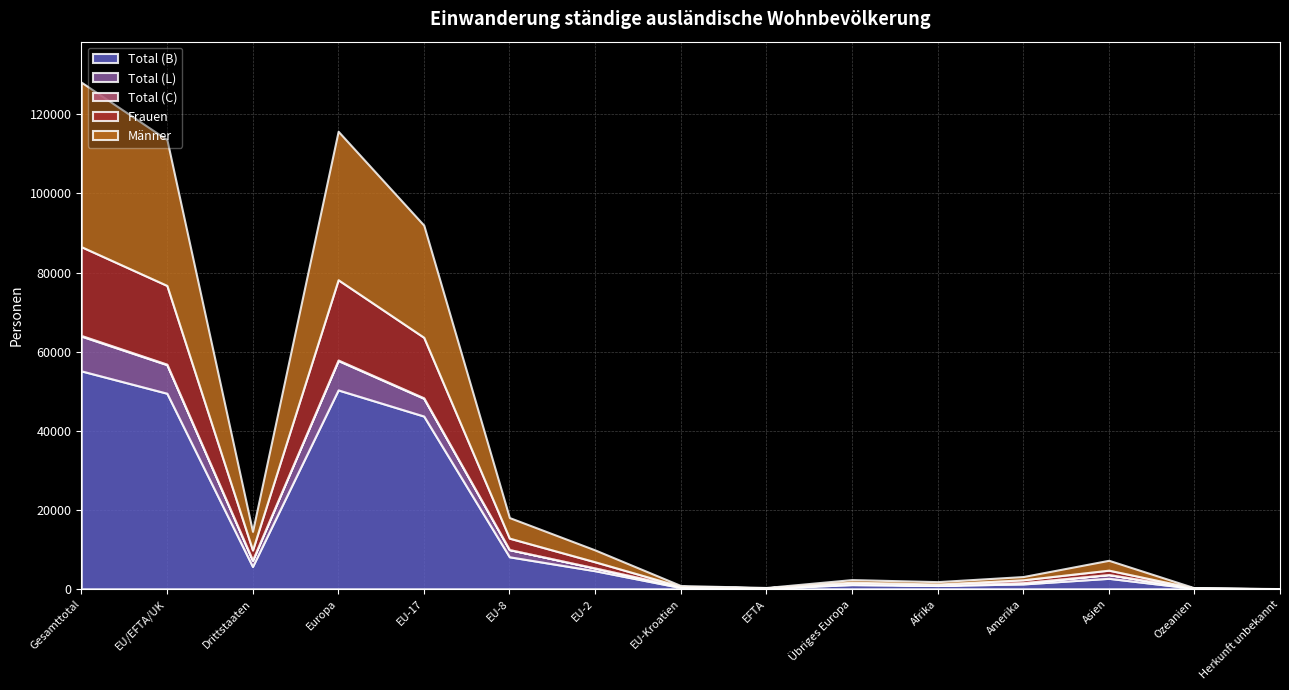

Reading right to left, what are all the values shown in this chart?

Total (B): Herkunft unbekannt=27	Ozeanien=92	Asien=2646	Amerika=1224	Afrika=827	Übriges Europa=1054	EFTA=156	EU-Kroatien=308	EU-2=4567	EU-8=8093	EU-17=43691	Europa=50302	Drittstaaten=5653	EU/EFTA/UK=49465	Gesamttotal=55118
Total (L): Herkunft unbekannt=0	Ozeanien=32	Asien=945	Amerika=311	Afrika=70	Übriges Europa=215	EFTA=16	EU-Kroatien=206	EU-2=689	EU-8=1823	EU-17=4490	Europa=7439	Drittstaaten=1573	EU/EFTA/UK=7224	Gesamttotal=8797
Total (C): Herkunft unbekannt=0	Ozeanien=0	Asien=12	Amerika=12	Afrika=7	Übriges Europa=2	EFTA=1	EU-Kroatien=0	EU-2=2	EU-8=6	EU-17=117	Europa=128	Drittstaaten=33	EU/EFTA/UK=126	Gesamttotal=159
Frauen: Herkunft unbekannt=8	Ozeanien=37	Asien=1105	Amerika=720	Afrika=288	Übriges Europa=388	EFTA=73	EU-Kroatien=82	EU-2=1563	EU-8=2884	EU-17=15315	Europa=20305	Drittstaaten=2546	EU/EFTA/UK=19917	Gesamttotal=22463
Männer: Herkunft unbekannt=19	Ozeanien=87	Asien=2498	Amerika=827	Afrika=616	Übriges Europa=666	EFTA=83	EU-Kroatien=226	EU-2=3004	EU-8=5209	EU-17=28376	Europa=37564	Drittstaaten=4713	EU/EFTA/UK=36898	Gesamttotal=41611